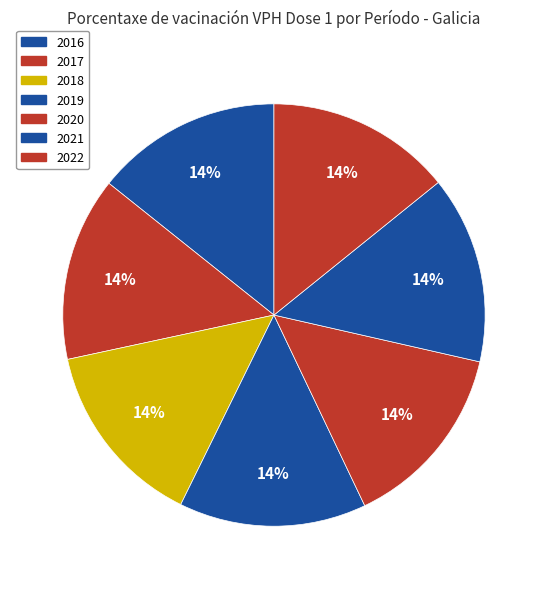

Rank the categories by value from lowest to highest.

2017, 2022, 2016, 2018, 2019, 2020, 2021